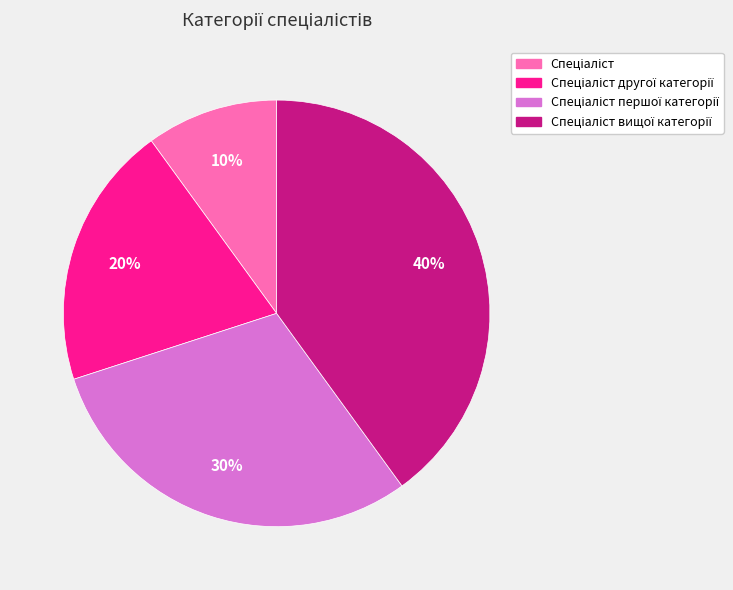

Does any single category account for the majority?

No